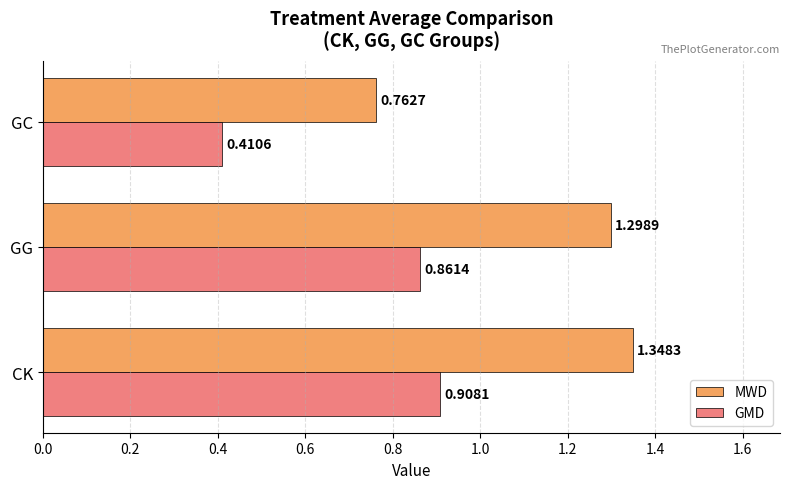

List the labels in order of GMD value, largest first.

CK, GG, GC